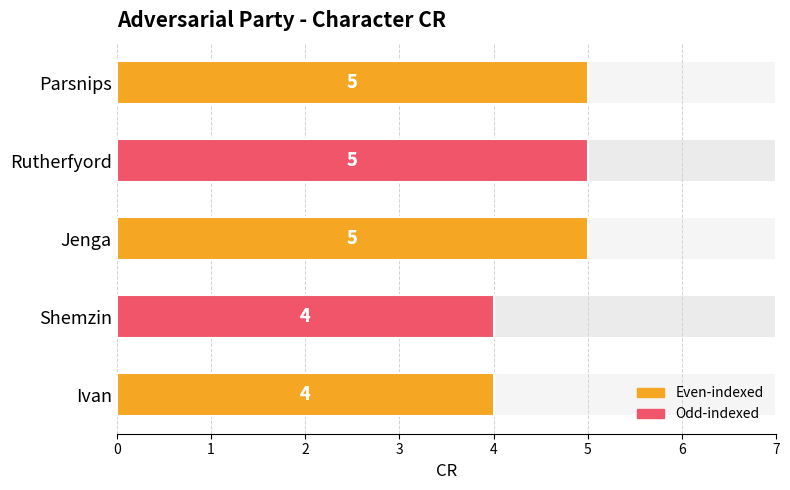

List the labels in order of value, largest first.

Jenga, Rutherfyord, Parsnips, Ivan, Shemzin